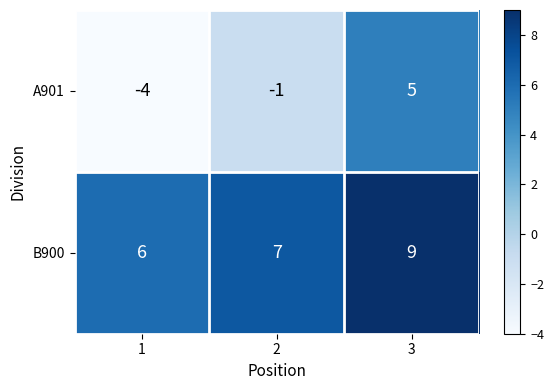

What is the difference between the maximum and minimum values in the A901 series?

9